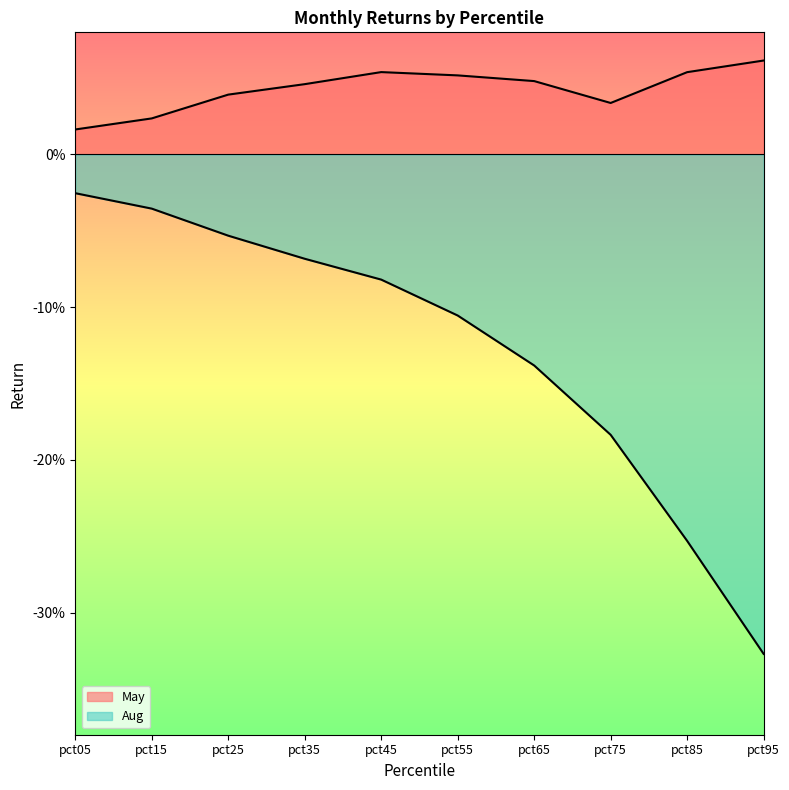

Which has a higher value, pct85 or pct35?

pct85